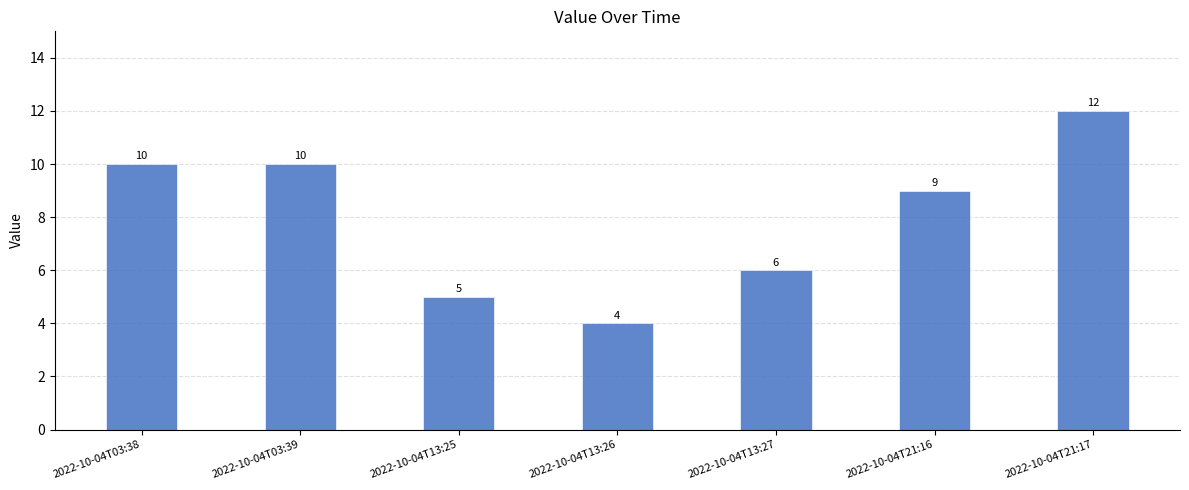

Reading left to right, extract all data points from this chart.

10	10	5	4	6	9	12